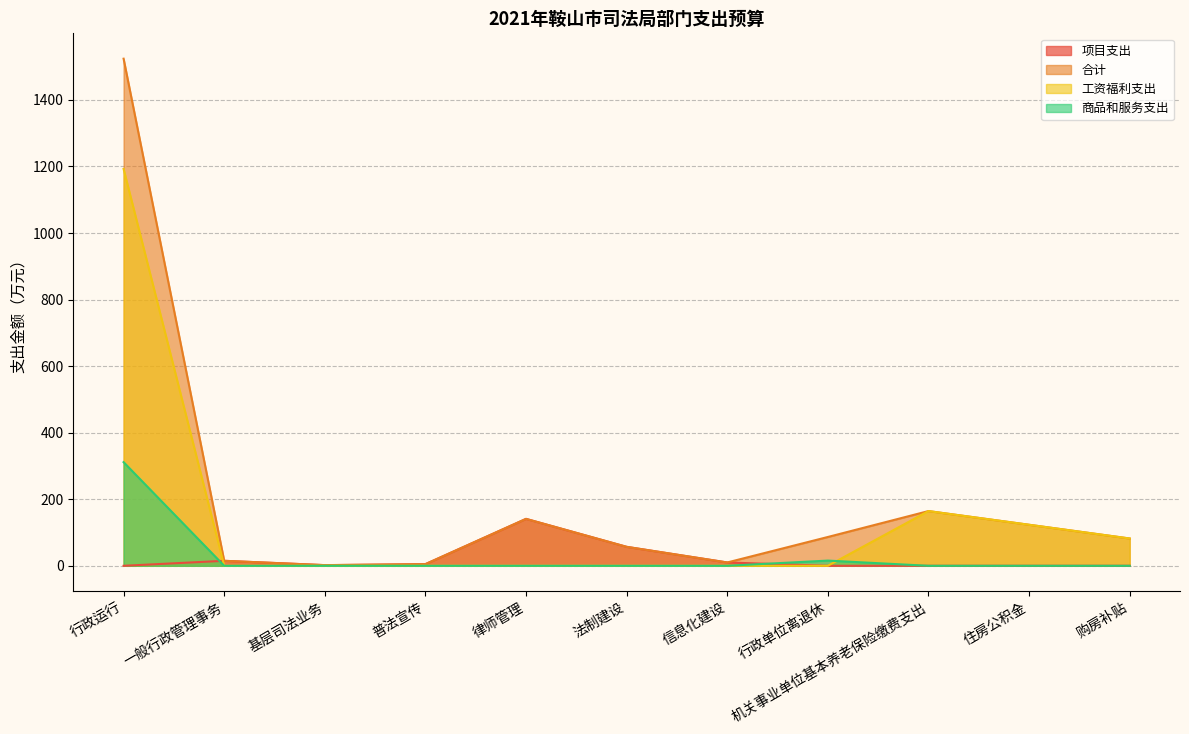

Where does the 项目支出 series first go above 2?

一般行政管理事务